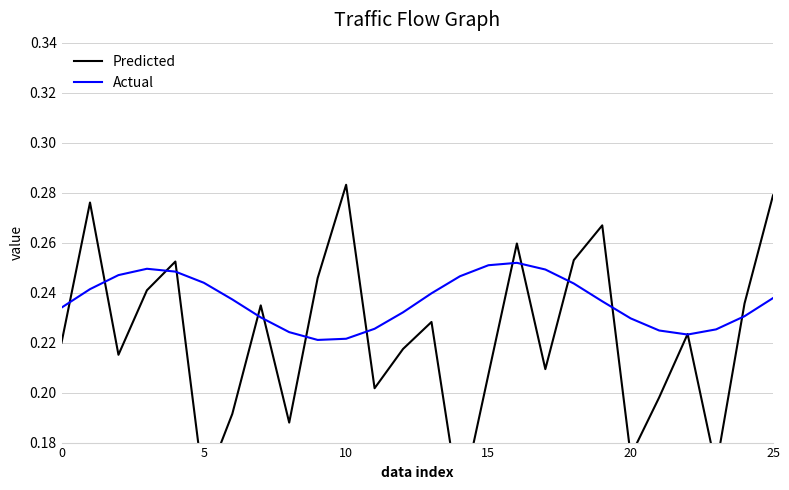

List the series in order of their peak value, highest first.

Predicted, Actual